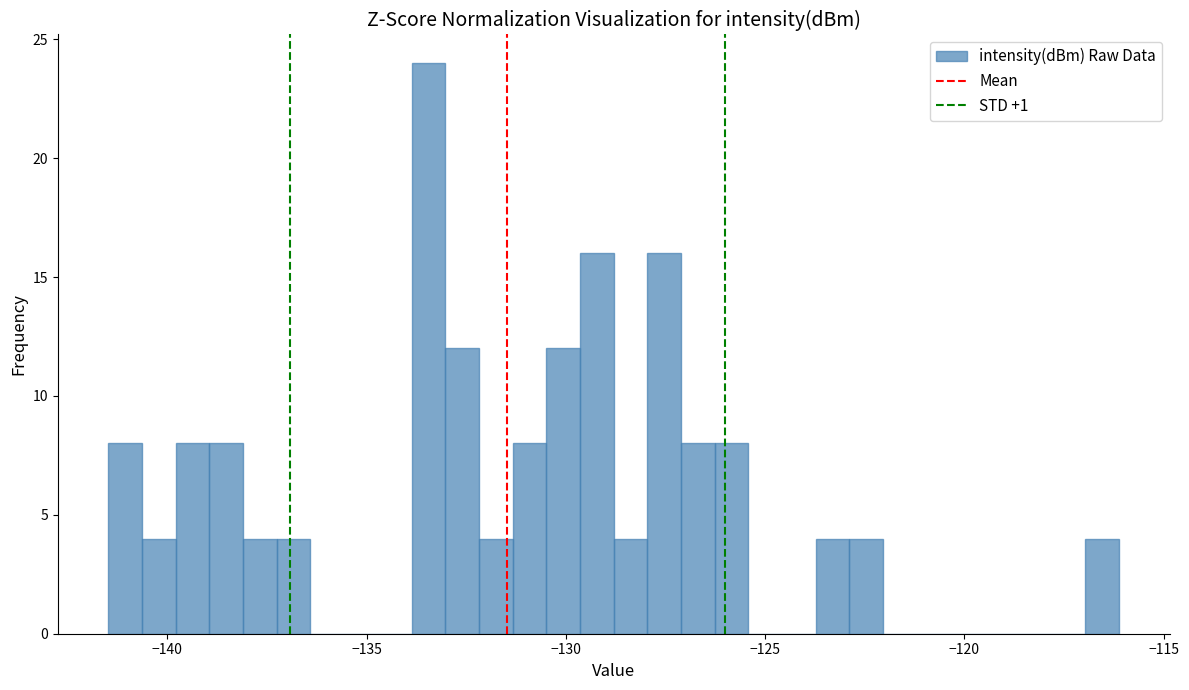

Around what value on the x-axis is the tallest bar? Give the approximate position of its centre, as read against the axis.

-133.5